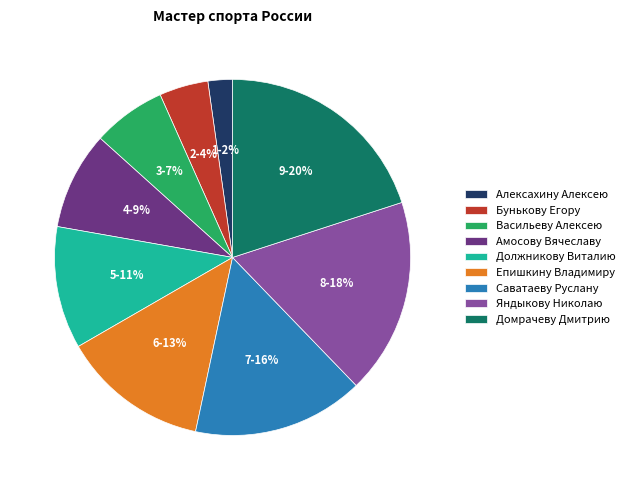

What is the ratio of the value at Саватаеву Руслану to the value at Васильеву Алексею?

2.3